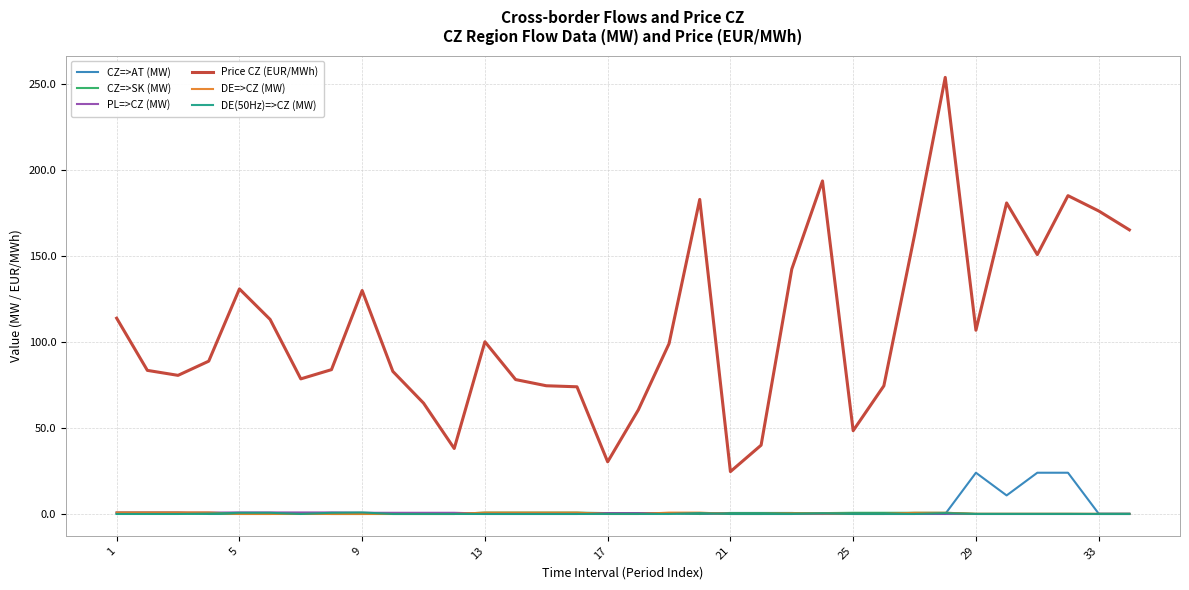

Which series has the largest total across all categories?

Price CZ (EUR/MWh)